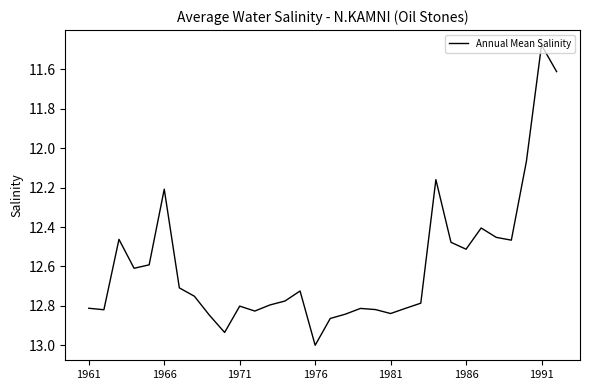

What is the difference between the maximum and minimum values?

1.5